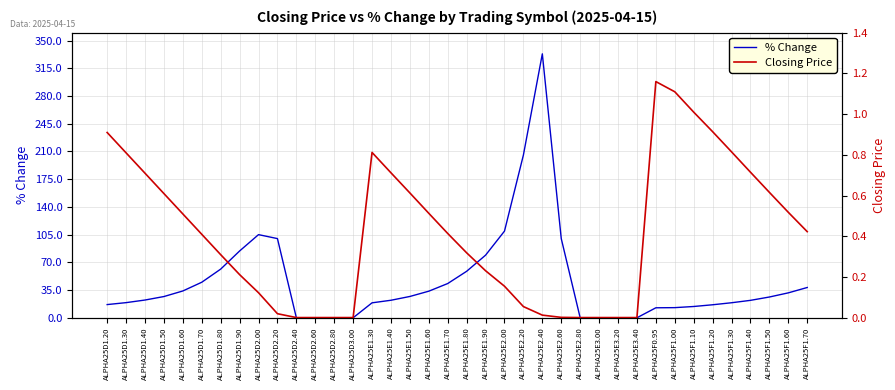

What position from the right is ALPHA25F1.00?

8